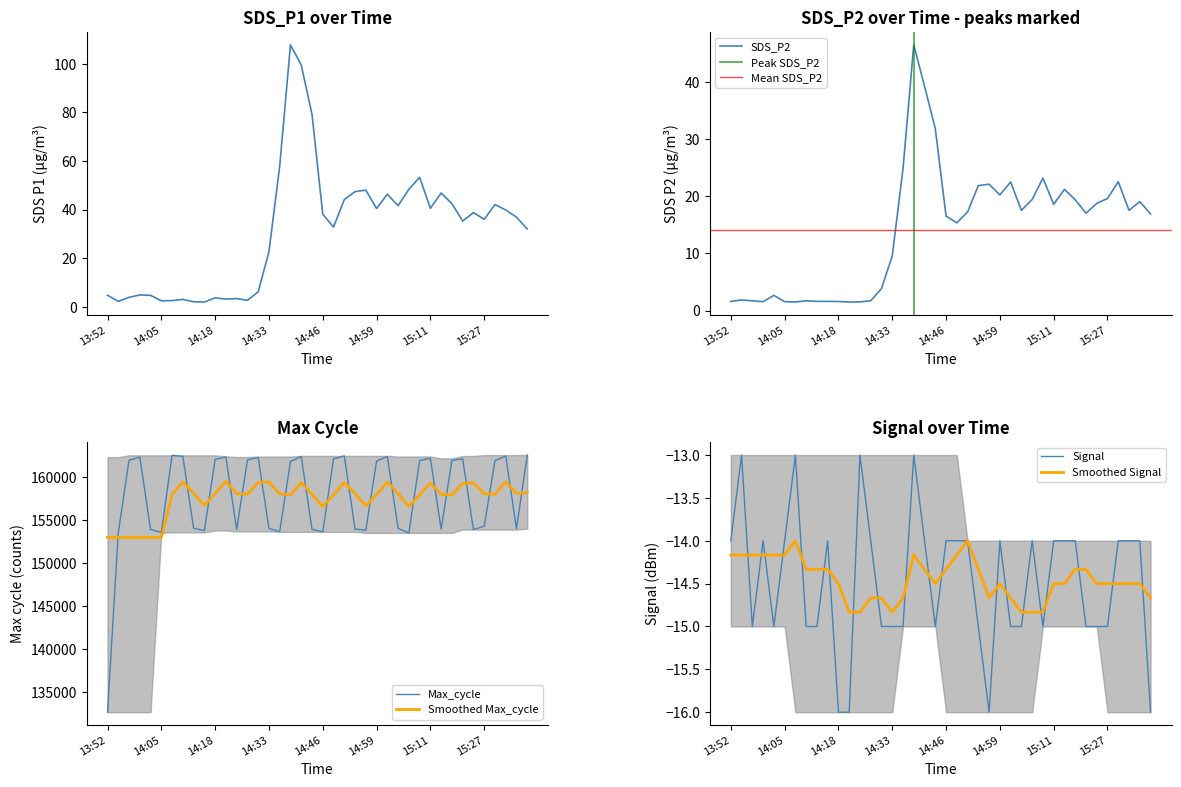

What is the minimum value shown in the chart?

-16.0